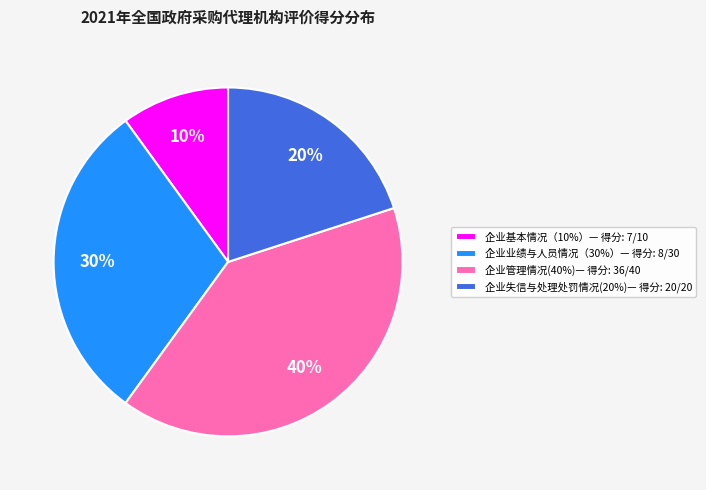

Do 企业管理情况(40%)— 得分: 36/40 and 企业业绩与人员情况（30%）— 得分: 8/30 together represent more than half of the pie?

Yes